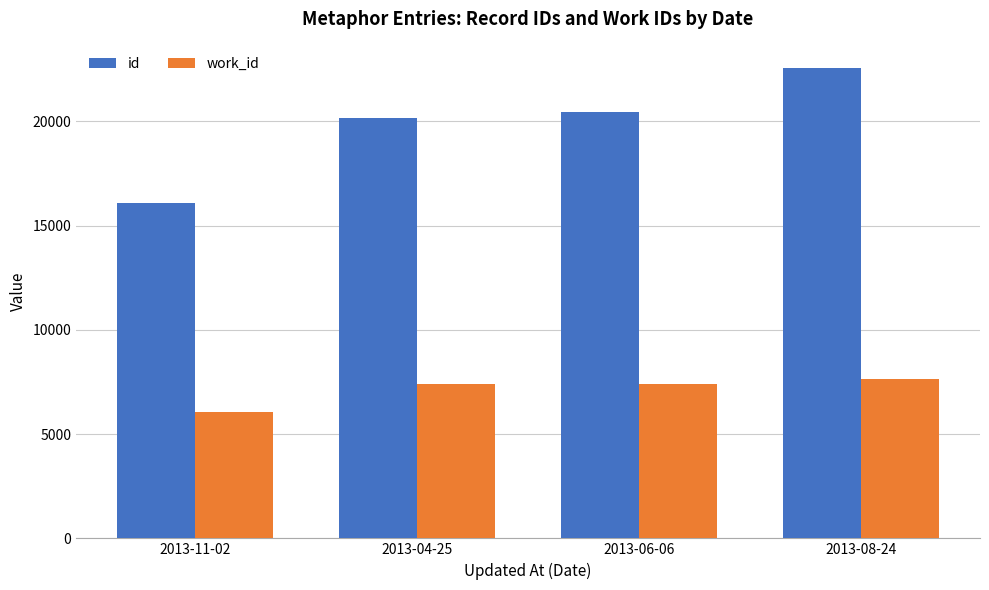

The value of id at 2013-06-06 is 20455. True or false?

True